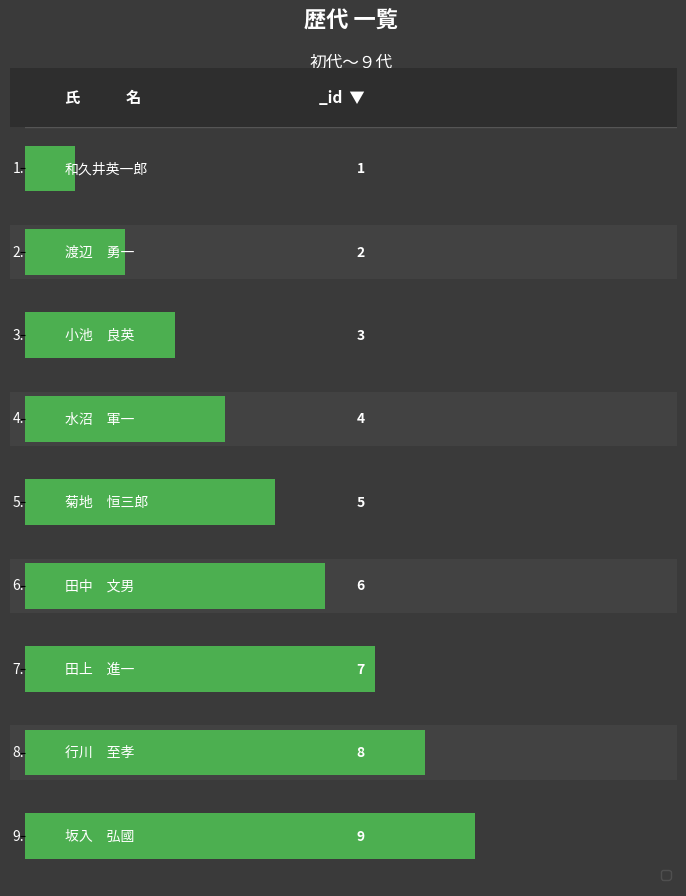

What is the difference between the second highest and minimum values?

7